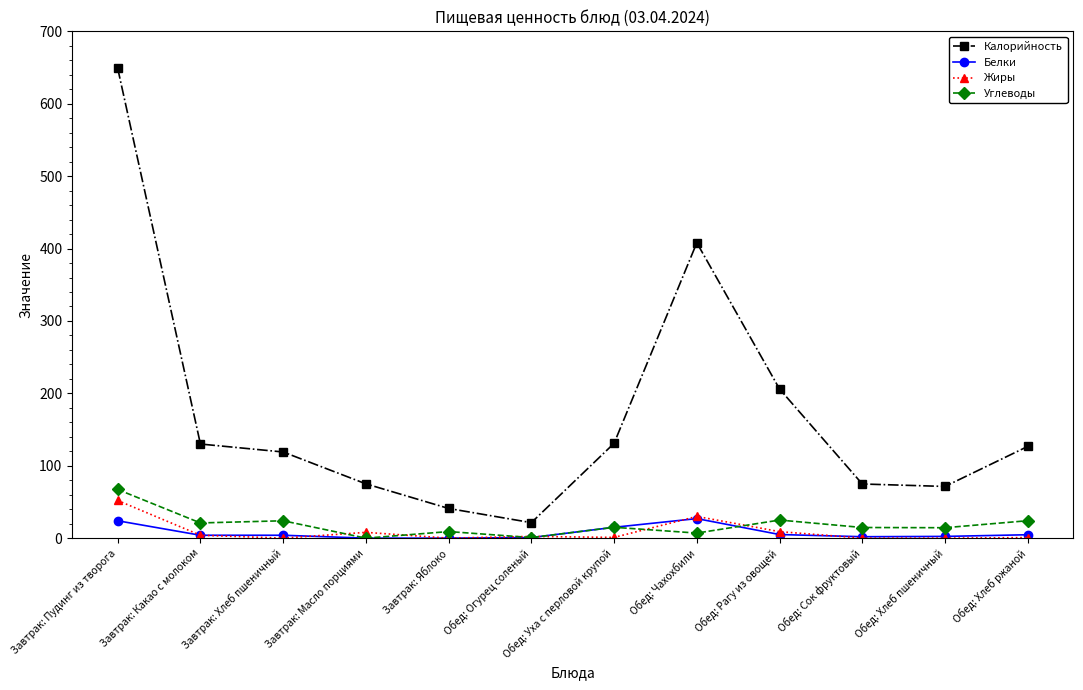

What is the difference between the maximum and second lowest values in the Углеводы series?

66.4